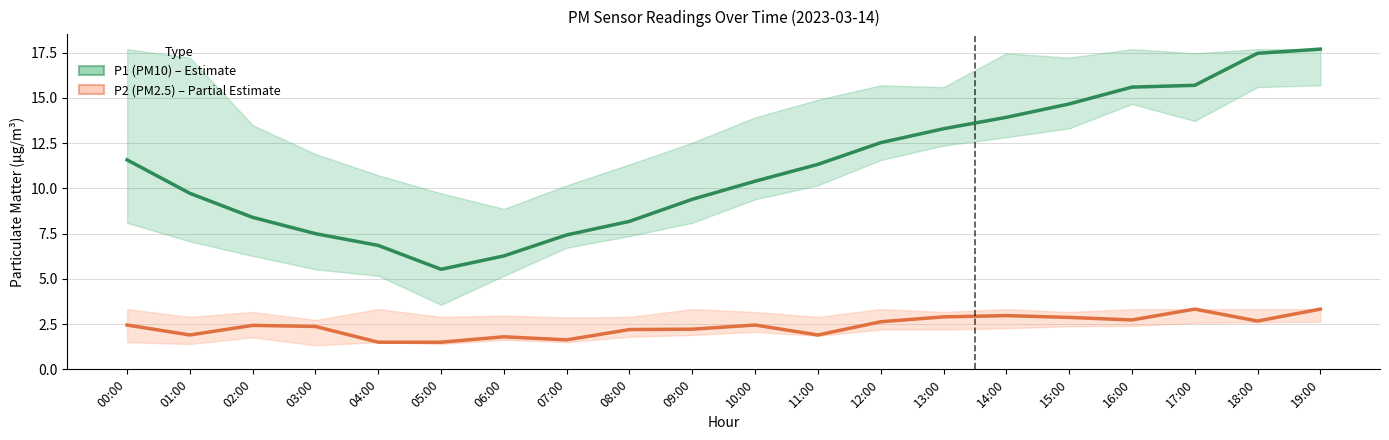

True or false: P1 (PM10) and P2 (PM2.5) intersect in this chart.

False